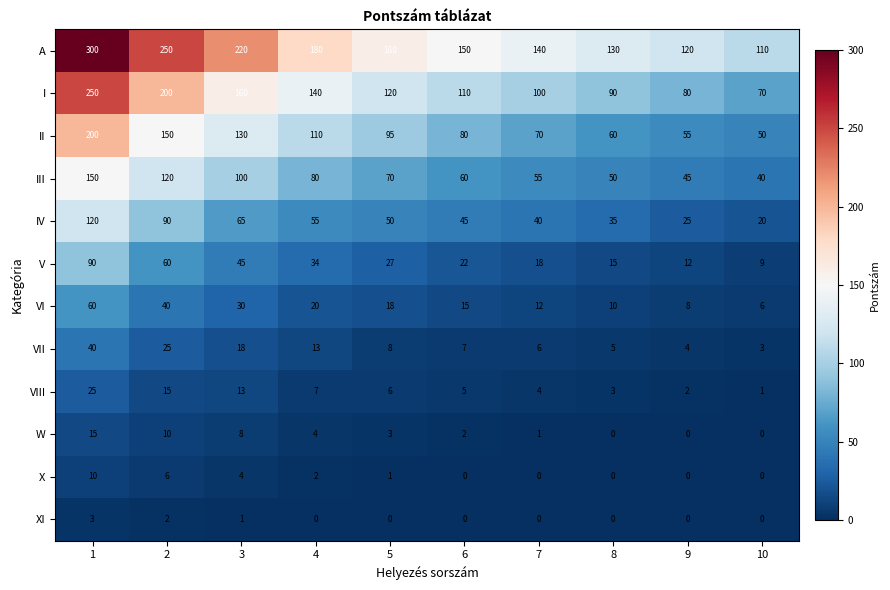

What is the total value across all series at 1?

1263